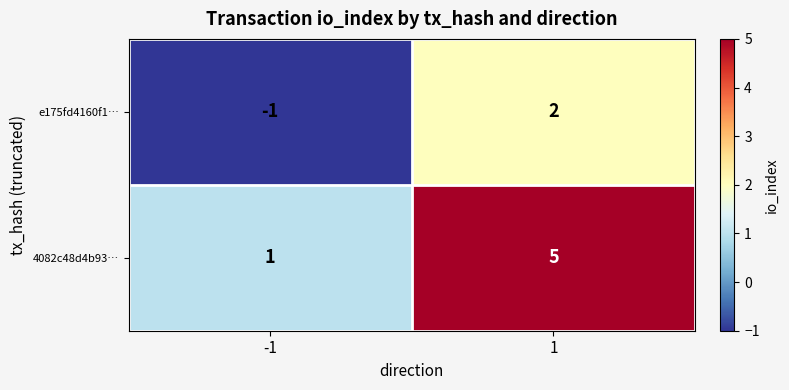

What is the maximum value shown in the chart?

5